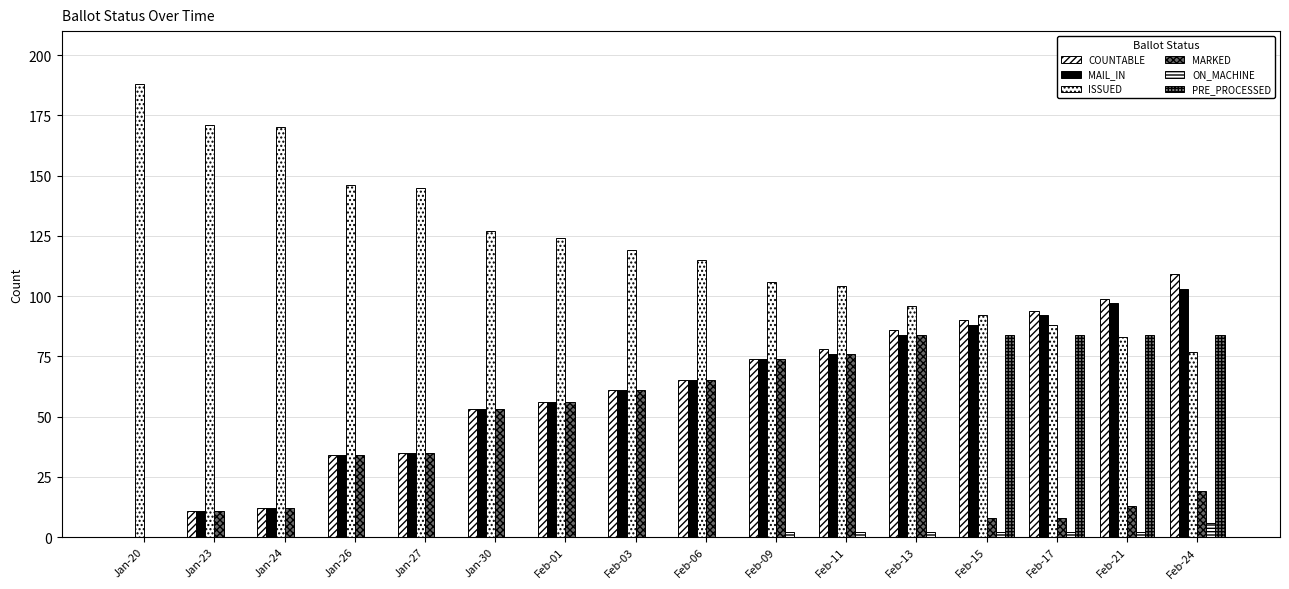

How many data points does each series have?

16